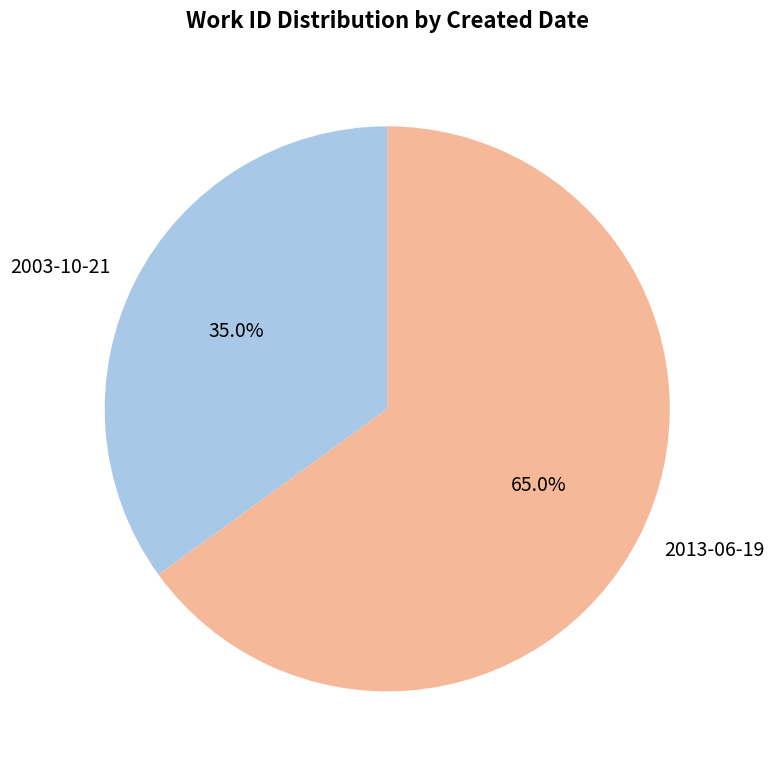

Which slice is the smallest?

2003-10-21